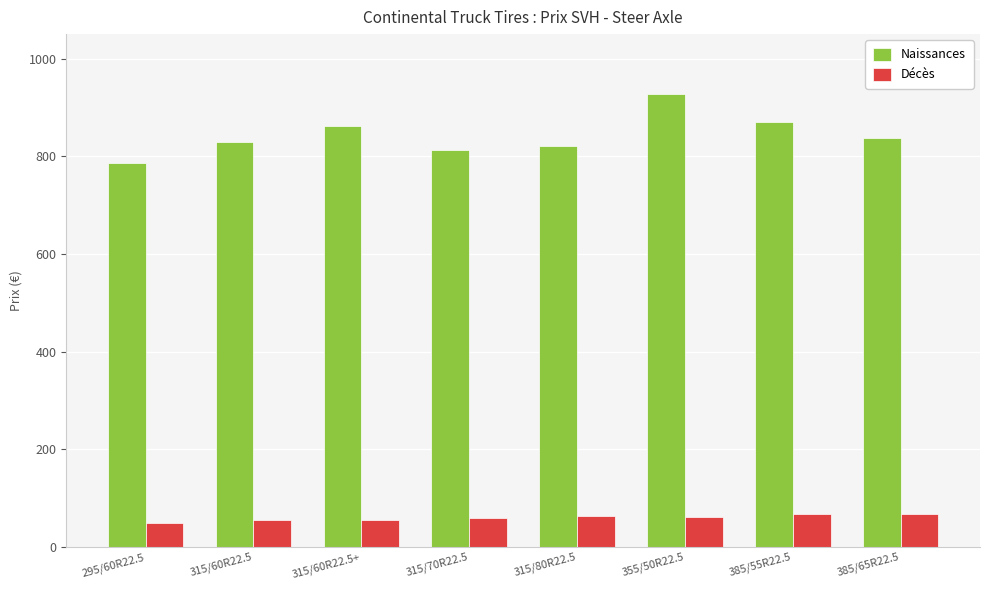

Rank the series by their average value, from lowest to highest.

Décès, Naissances